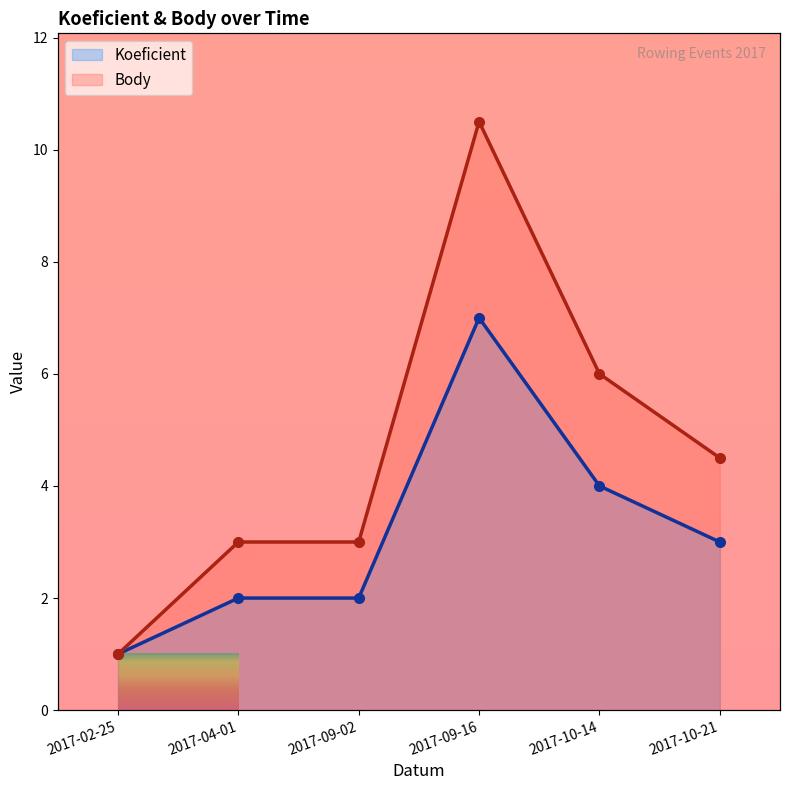

True or false: Body and Koeficient cross at least once.

False